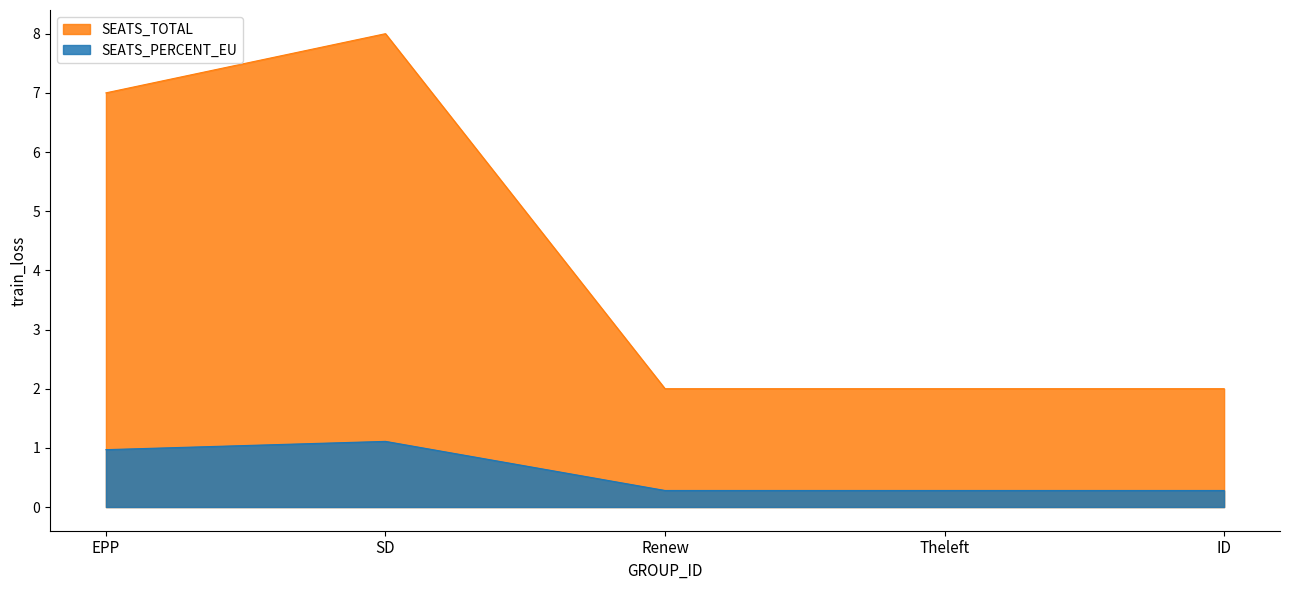

The SEATS_PERCENT_EU series shows 0.3 at Theleft. True or false?

True